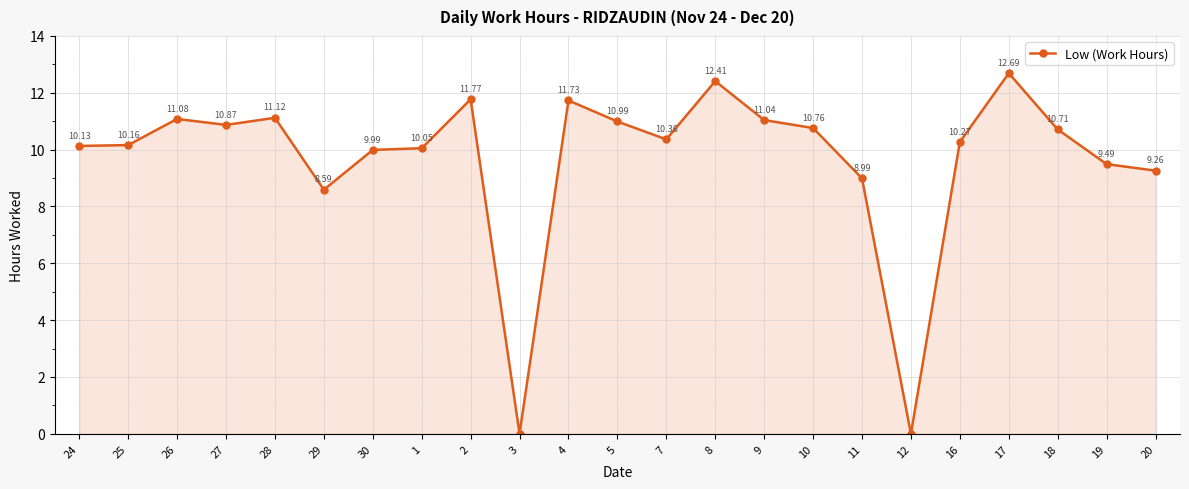

Which has a higher value, 25 or 24?

25